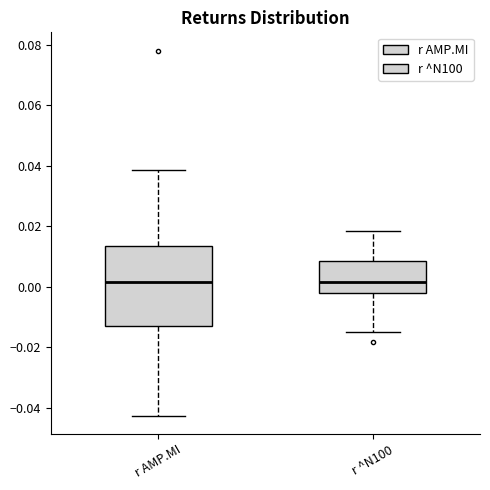

Comparing the boxes themselves (not the whiskers), which one is the tallest?

r AMP.MI